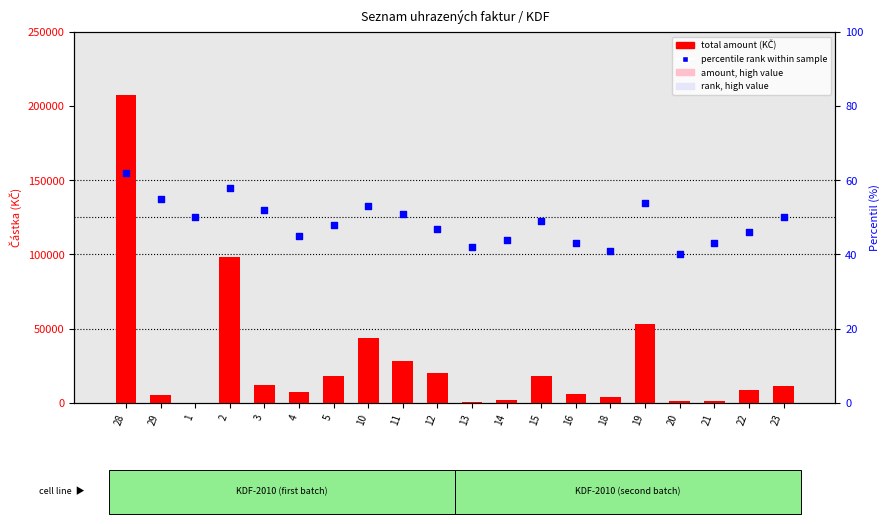

What is the total value across all series at 3?

11952.0